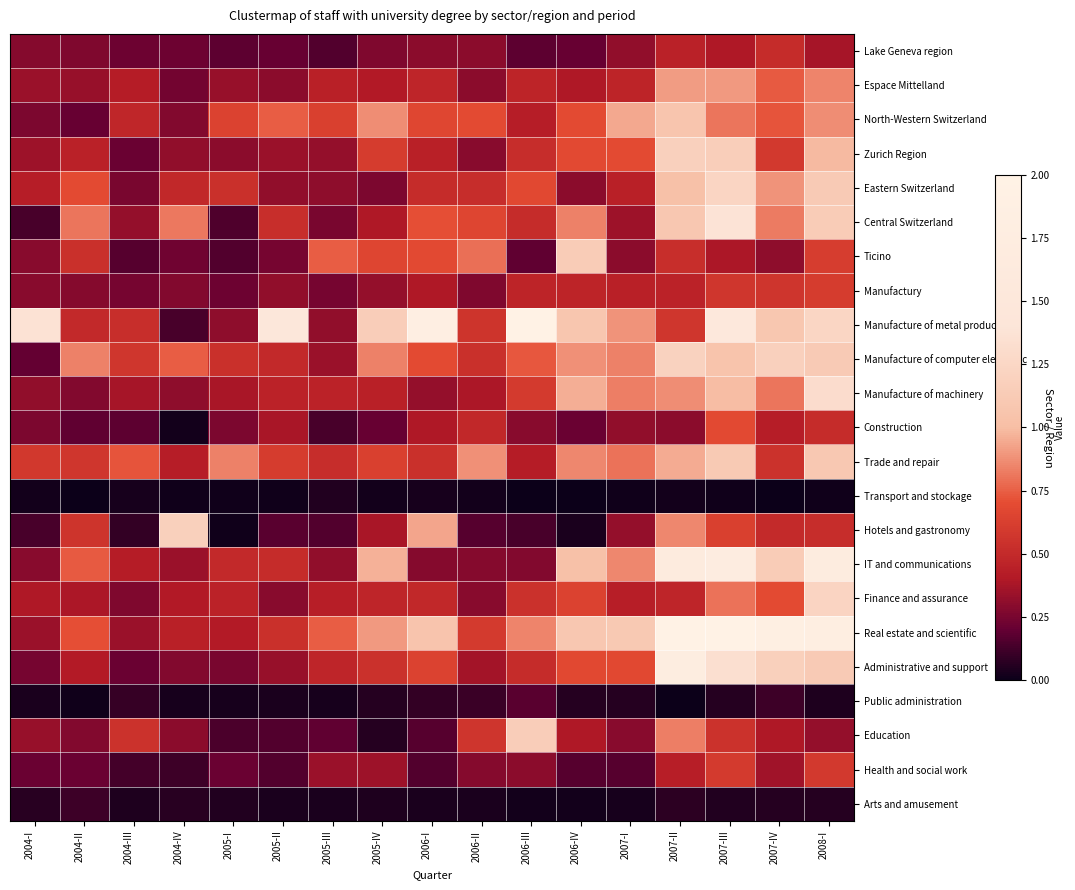

What is the difference between the highest and lowest values at 2006-III?

2.0